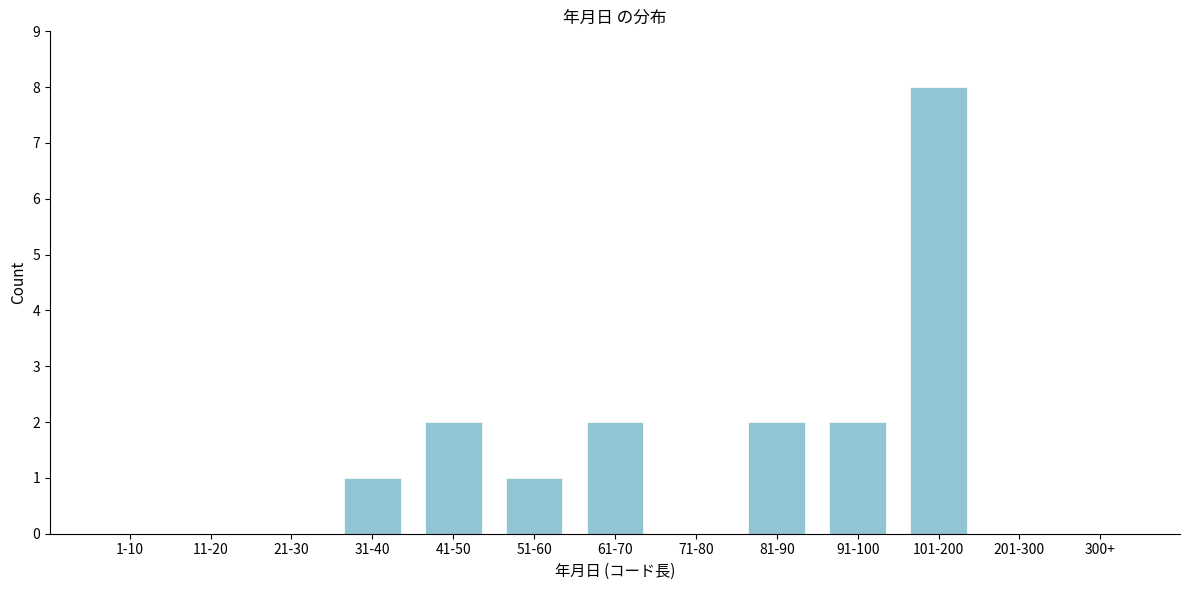

Reading left to right, extract all data points from this chart.

1-10=0	11-20=0	21-30=0	31-40=1	41-50=2	51-60=1	61-70=2	71-80=0	81-90=2	91-100=2	101-200=8	201-300=0	300+=0